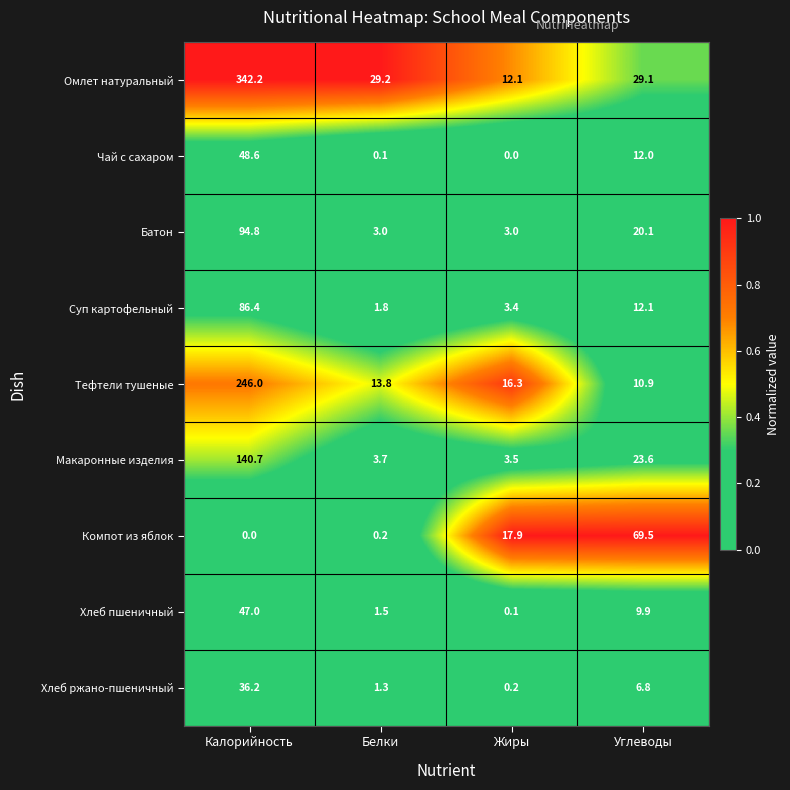

What is the difference between the maximum and minimum values in the Чай с сахаром series?

48.6